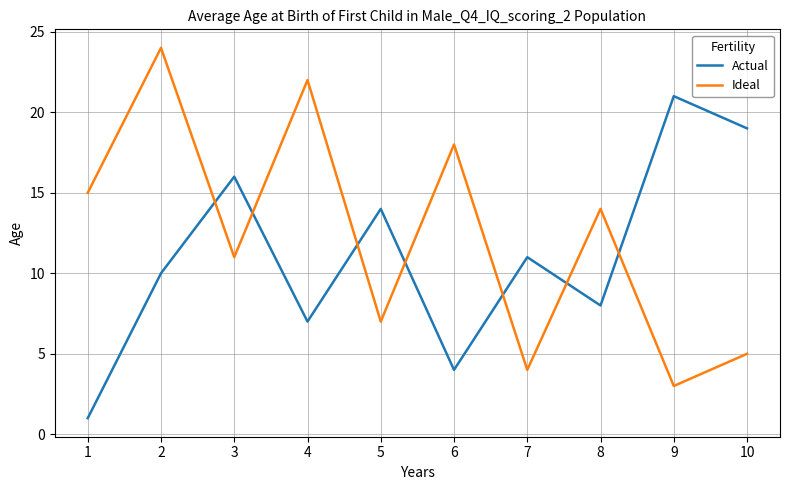

What value does the Actual series have at 8?

8